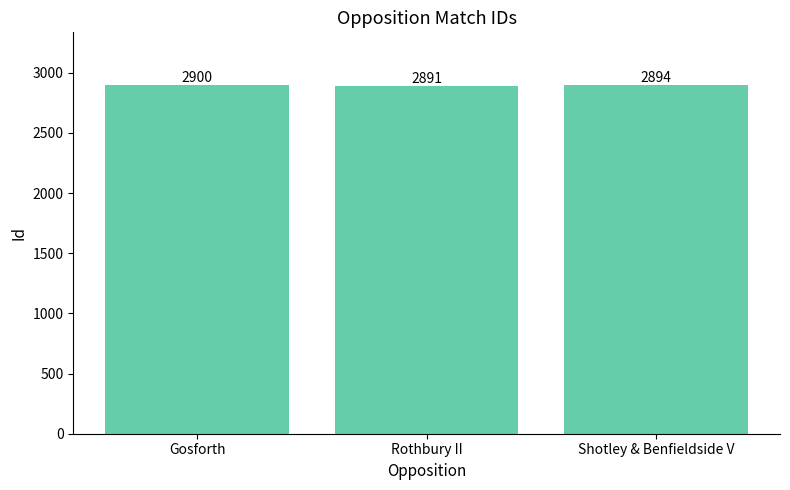

What is the smallest value displayed?

2891